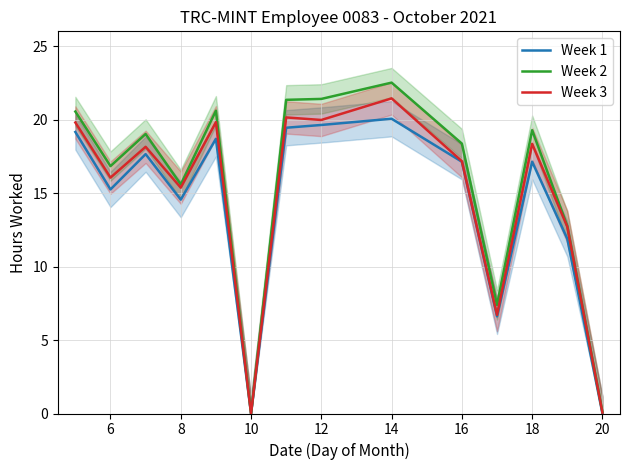

What is the highest value of the Week 2 series?

22.5